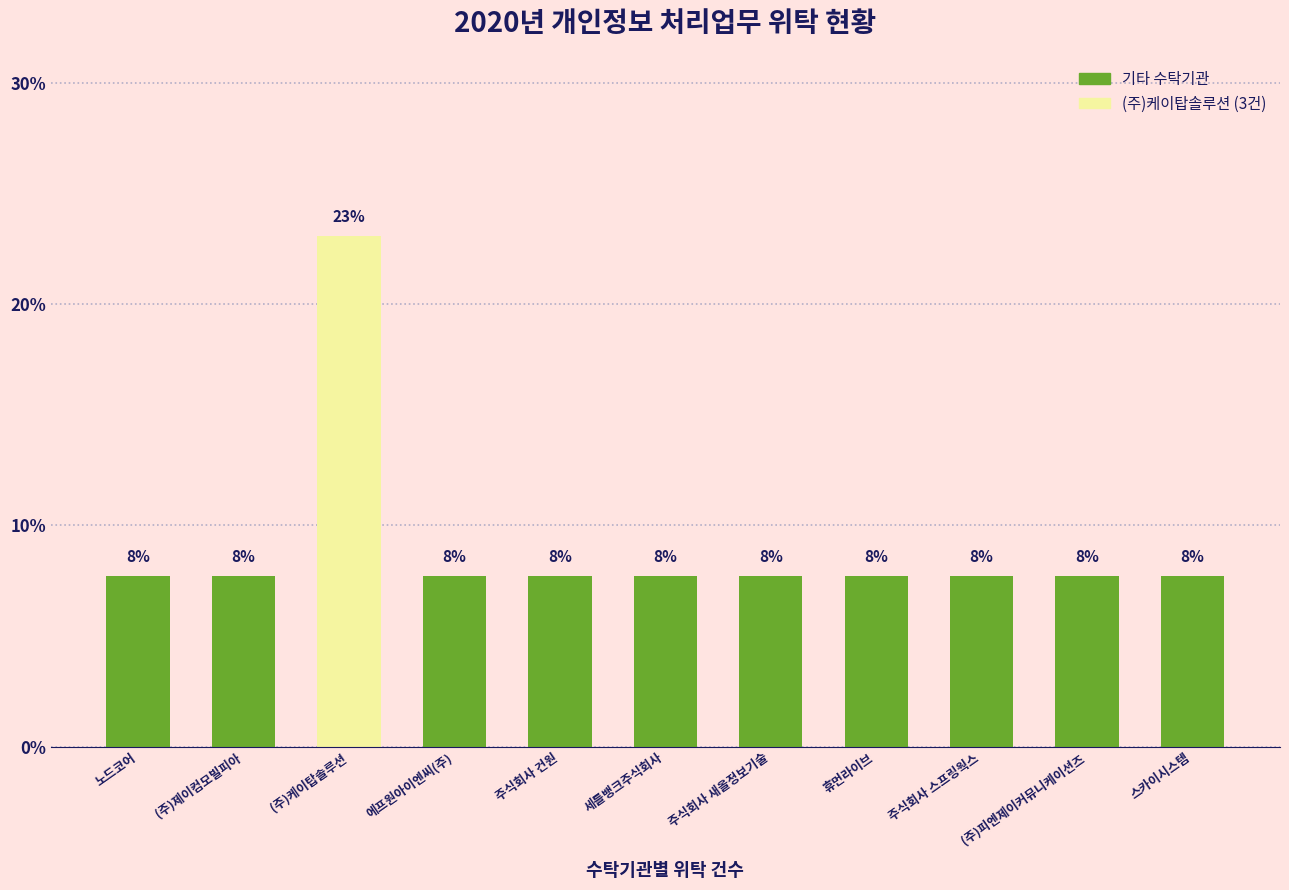

List the labels in order of value, smallest first.

노드코어, (주)제이컴모빌피아, 에프원아이엔씨(주), 주식회사 건원, 세틀뱅크주식회사, 주식회사 새올정보기술, 휴먼라이브, 주식회사 스프링웍스, (주)피엔제이커뮤니케이션즈, 스카이시스템, (주)케이탑솔루션